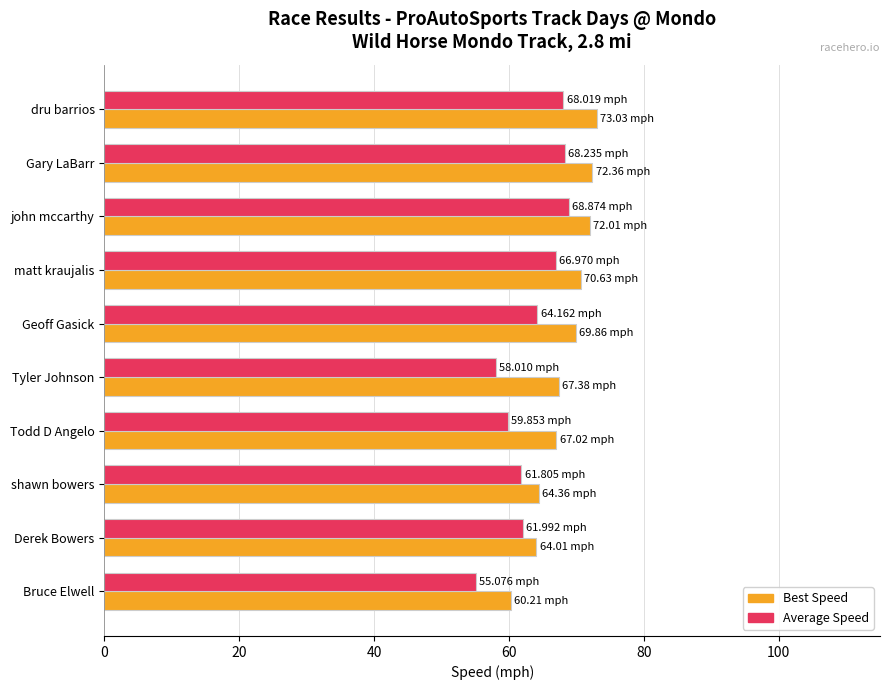

Rank the series by their average value, from highest to lowest.

Best Speed, Average Speed